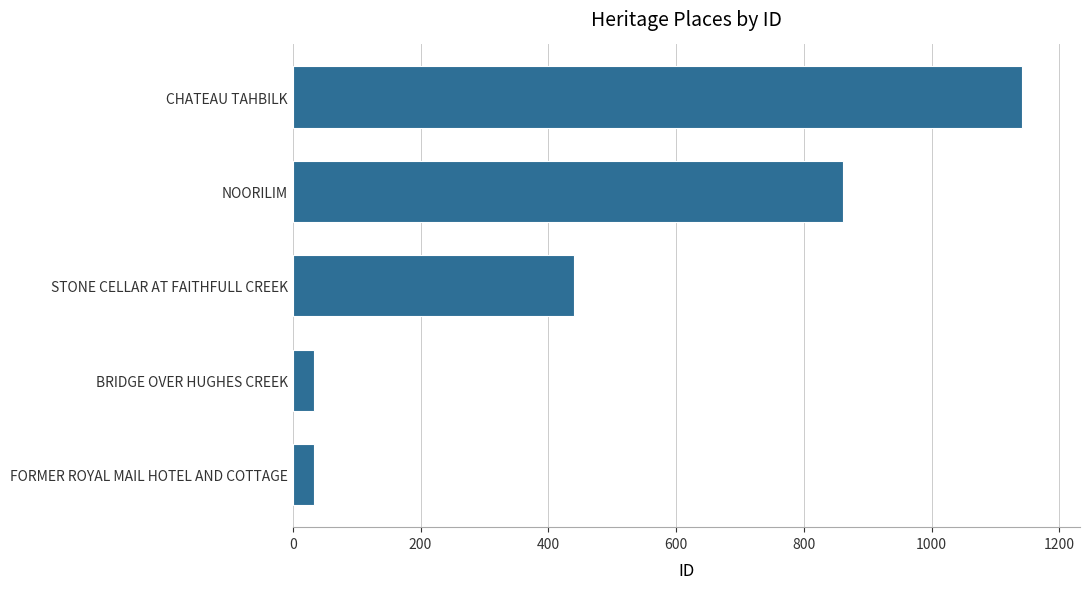

Does the chart contain any negative values?

No